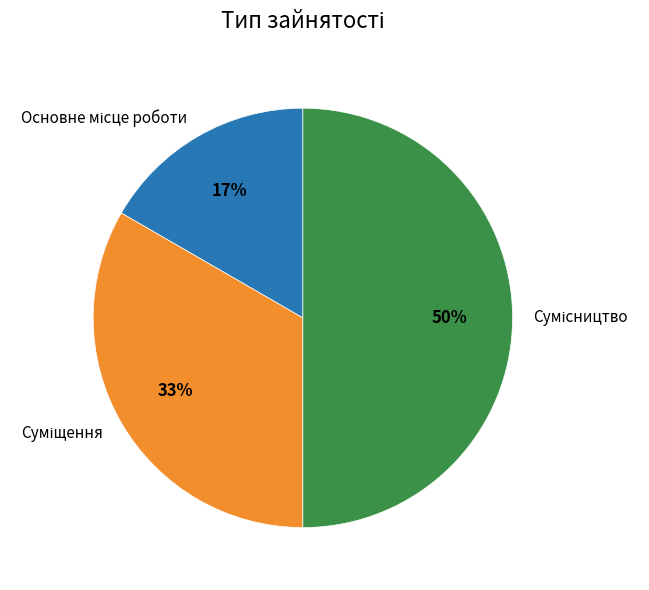

To the nearest percent, what is the difference between the largest and smallest slice percentages?

33%